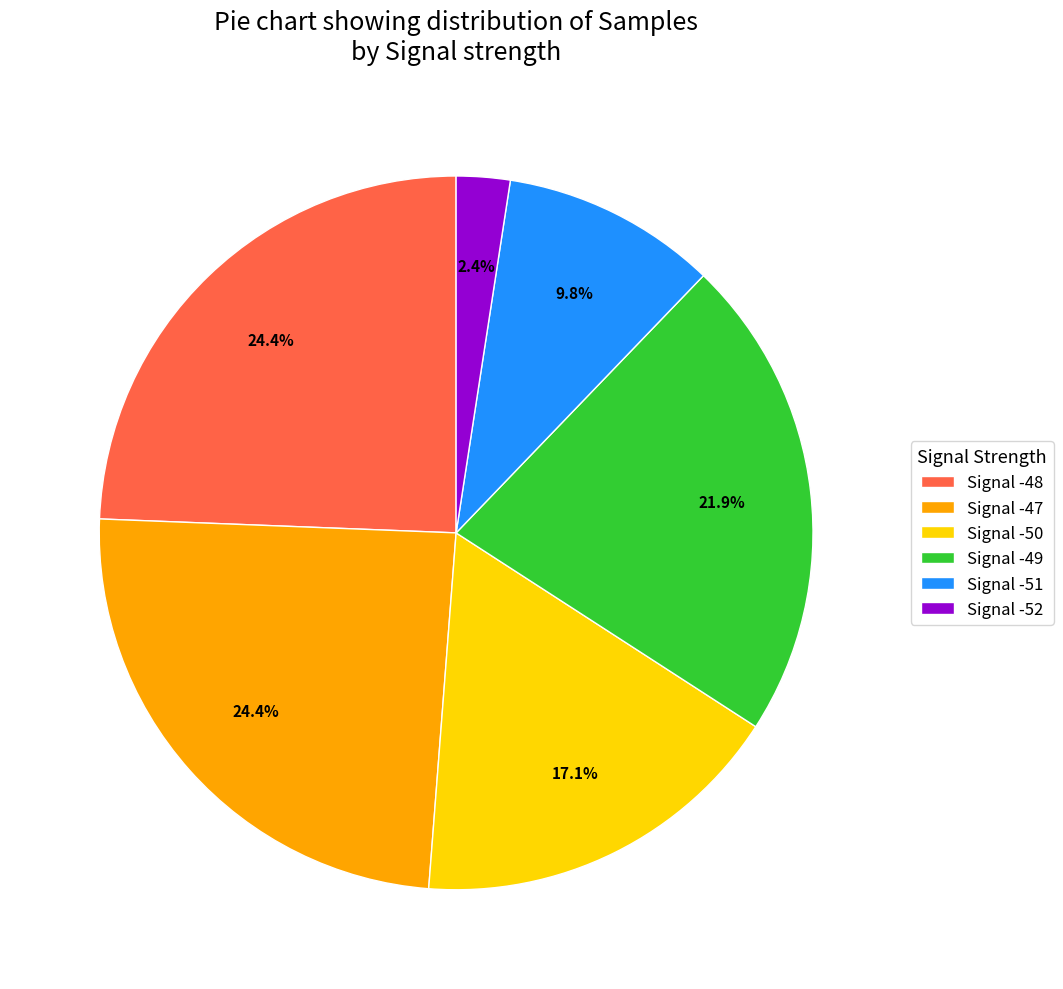

What is the ratio of the value at Signal -51 to the value at Signal -50?

0.6